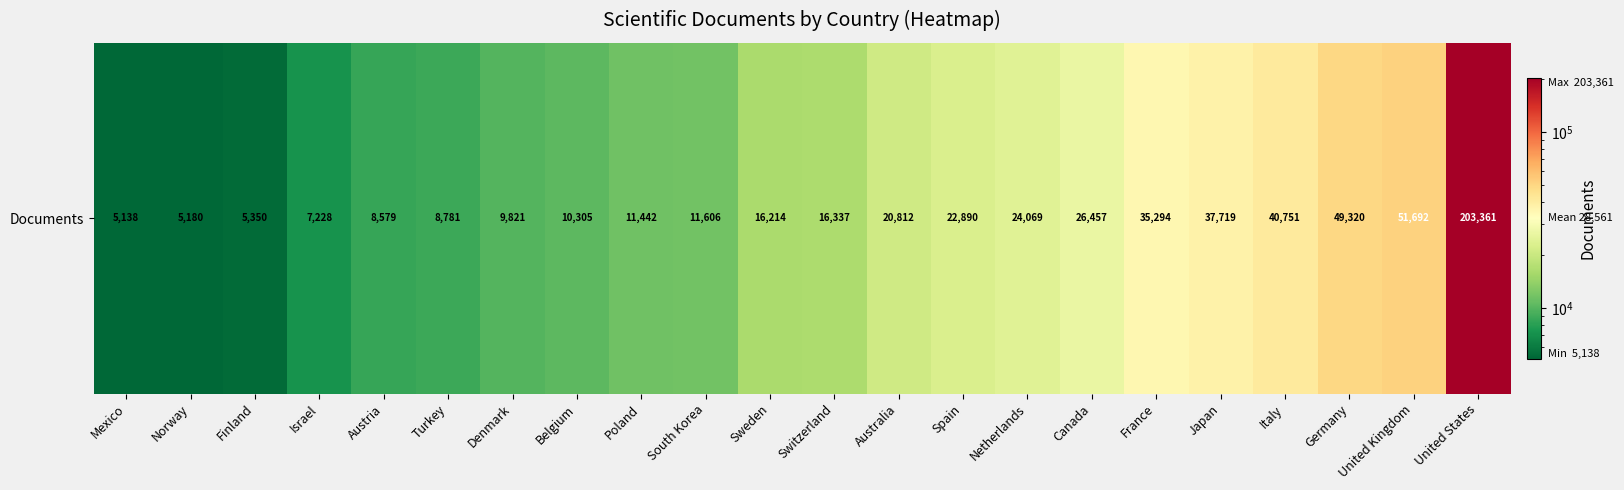

What is the difference between the second highest and second lowest values?

46512